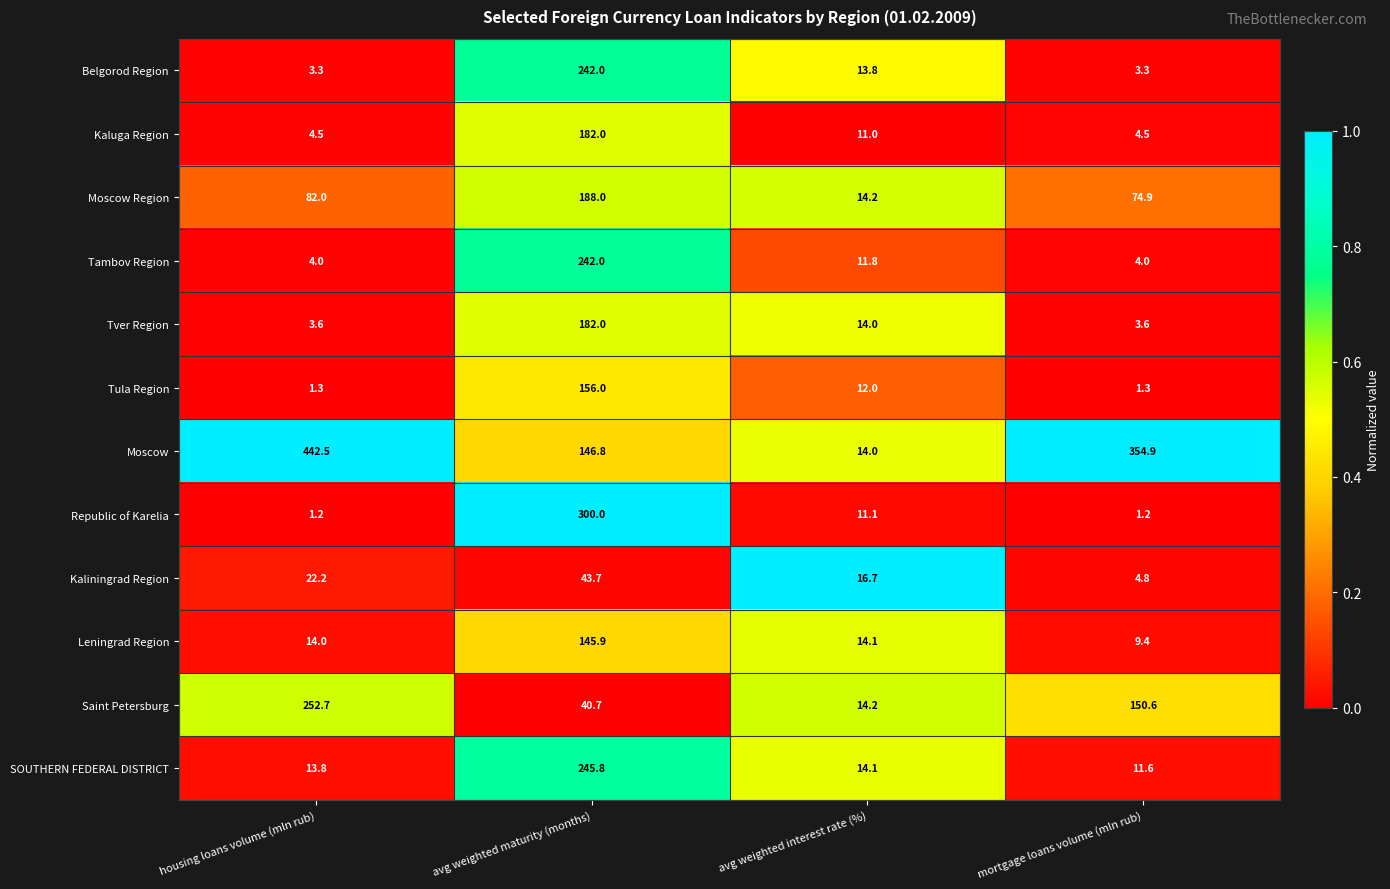

What is the greatest value displayed?

442.5